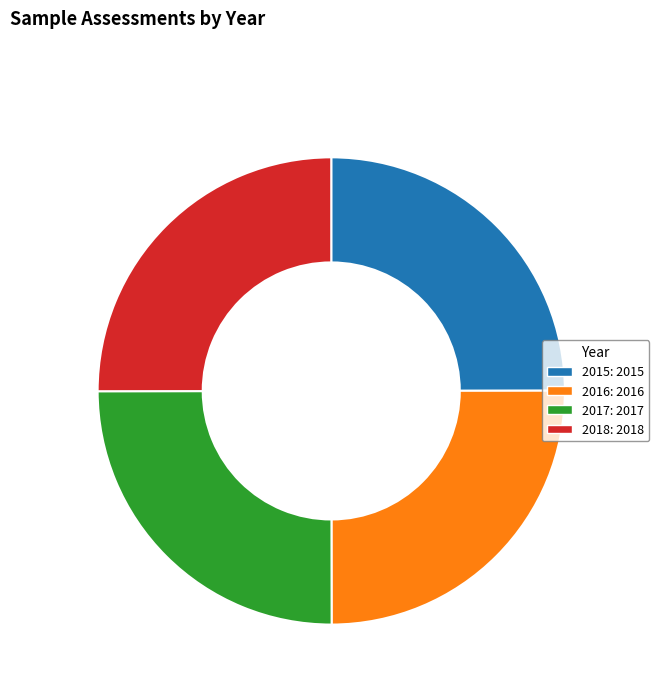

Approximately how many times larger is the value at 2018 compared to 2017?

1.0